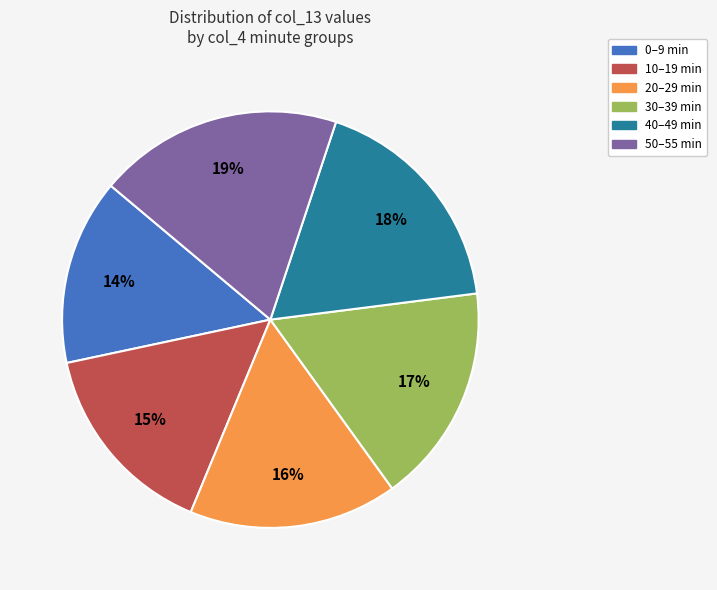

Rank the categories by value from lowest to highest.

0–9 min, 10–19 min, 20–29 min, 30–39 min, 40–49 min, 50–55 min